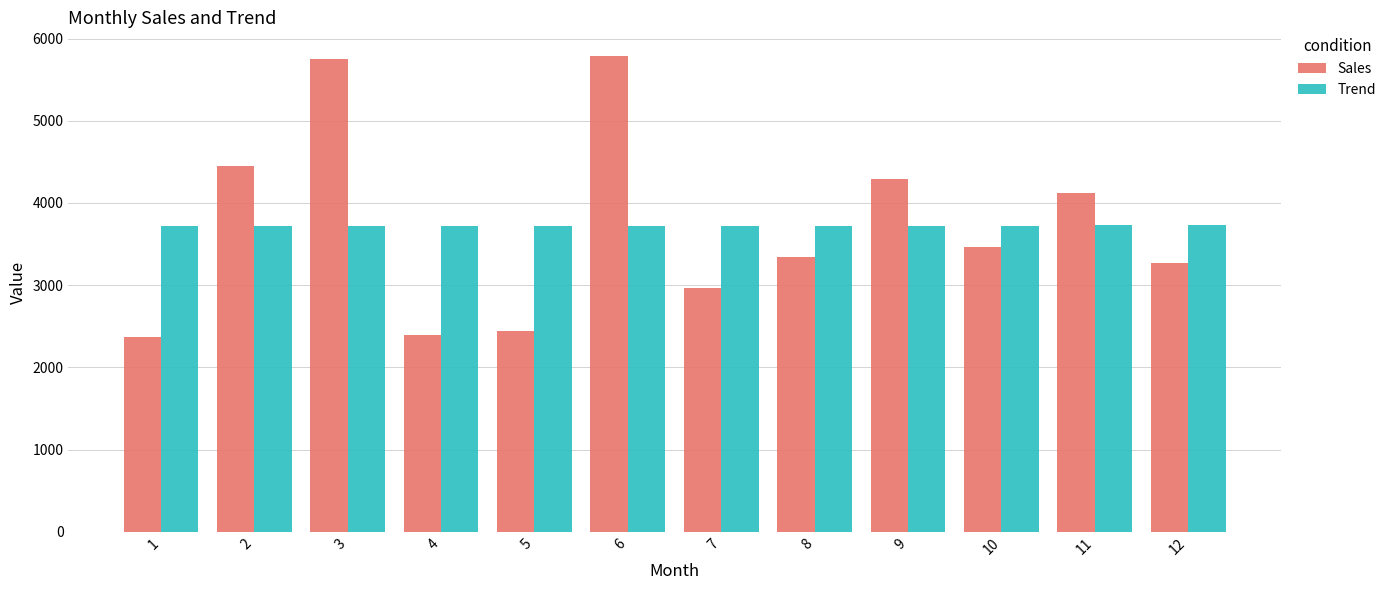

List the series in order of their peak value, lowest first.

Trend, Sales